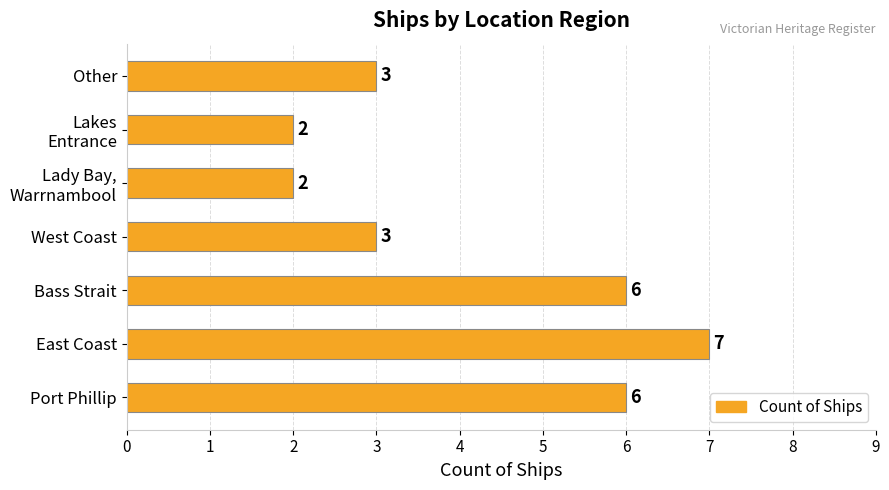

What is the difference between the maximum and second lowest values?

5